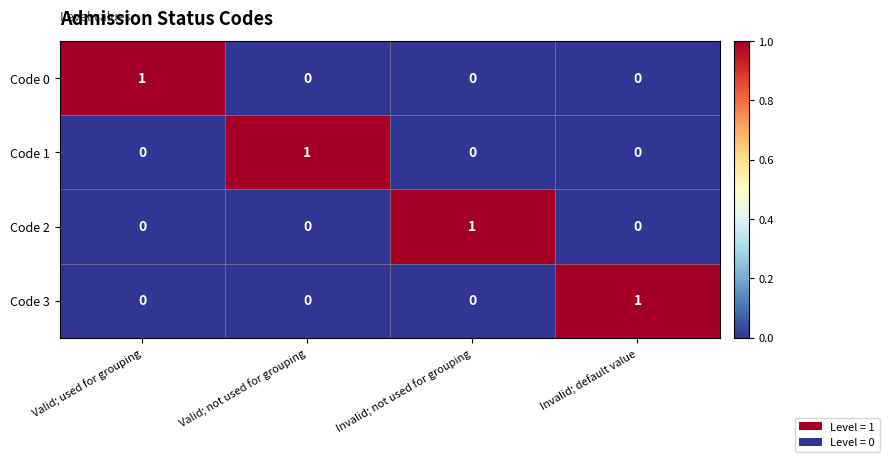

At how many categories does at least one series exceed 0?

4